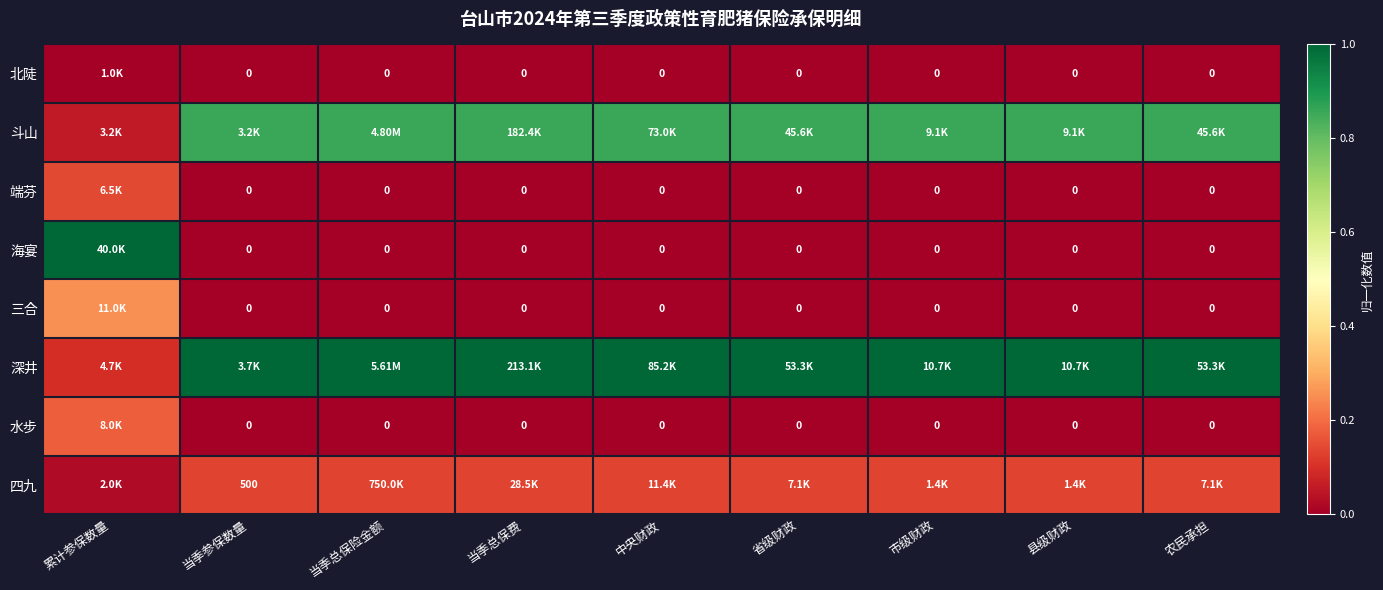

At which category is the sum across all series the highest?

当季参保数量